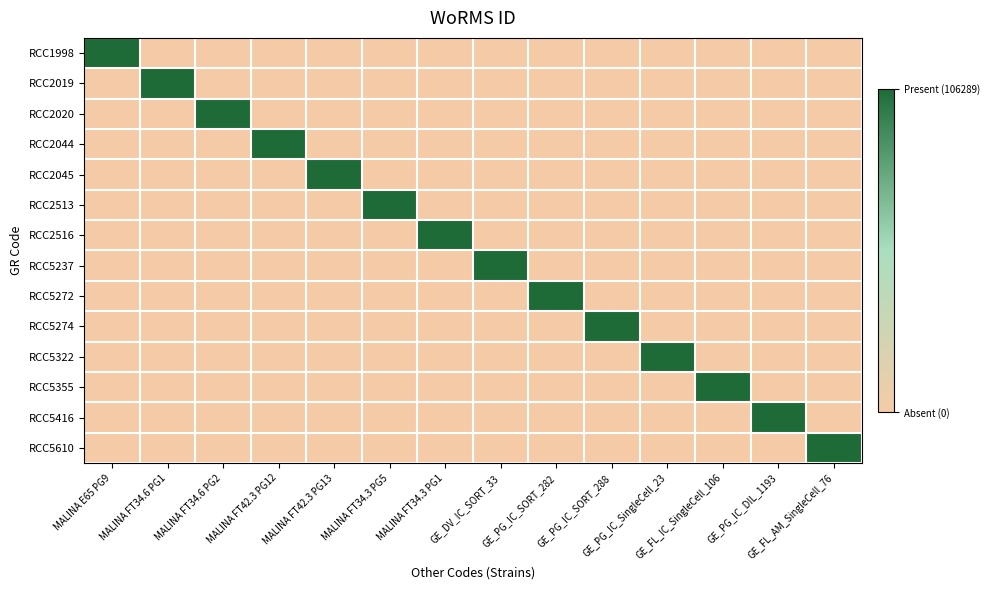

What is the total value across all series at MALINA E65 PG9?

1